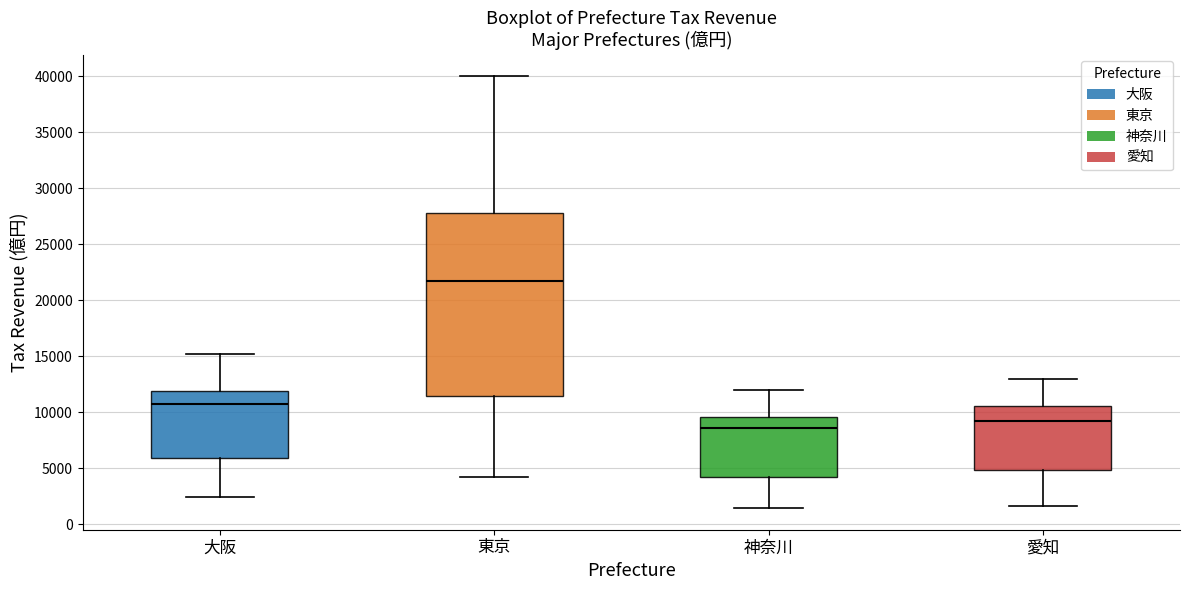

Comparing the boxes themselves (not the whiskers), which one is the tallest?

東京